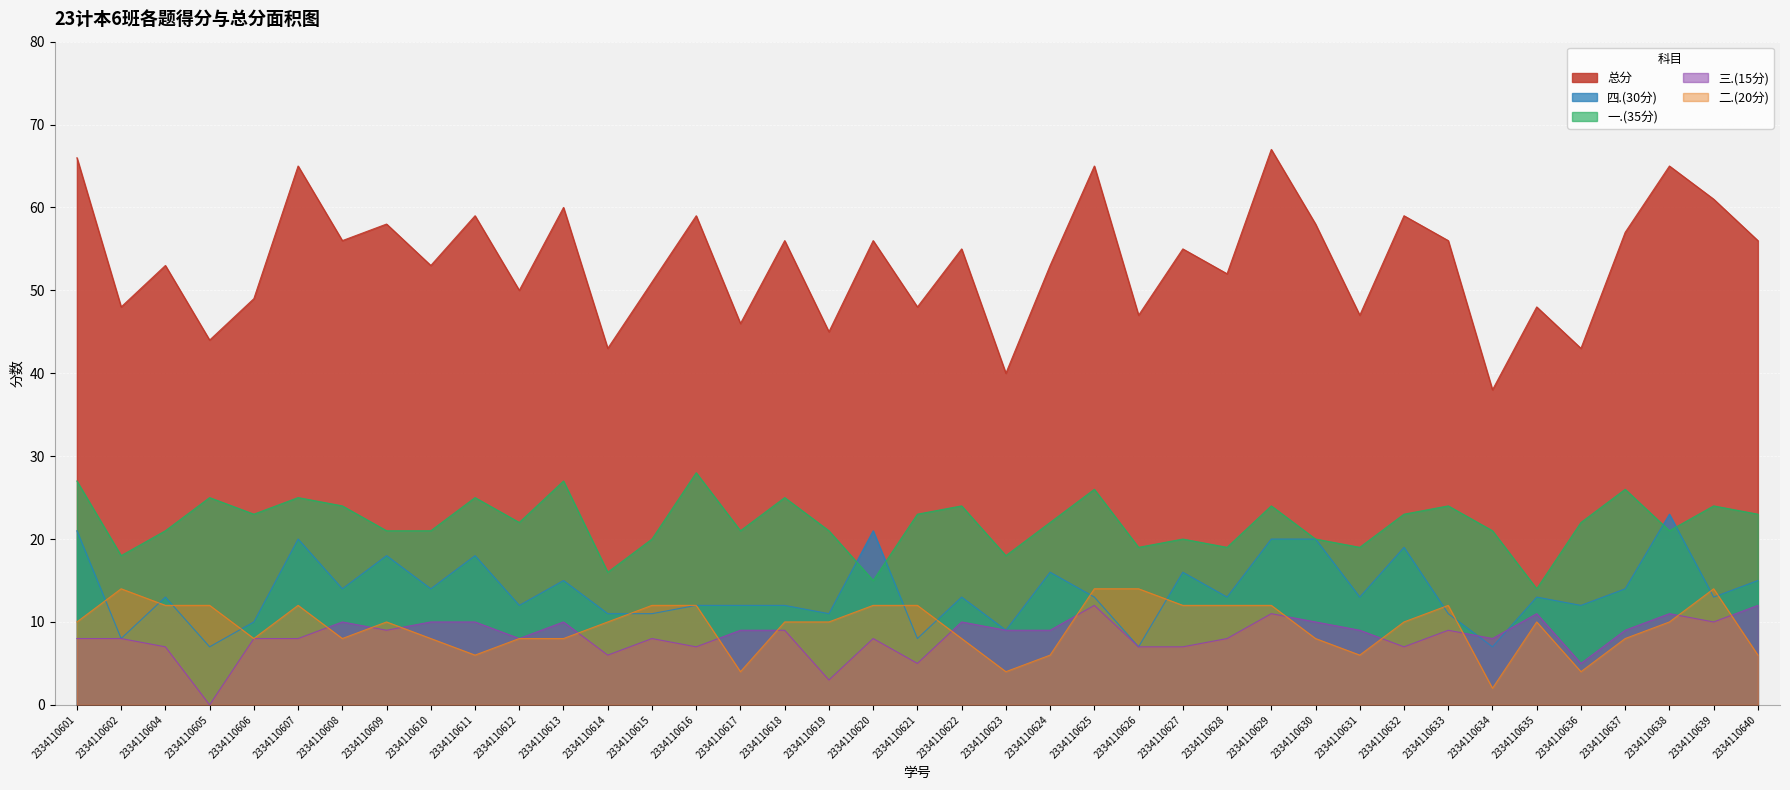

At which label does 二.(20分) first exceed 10?

2334110602